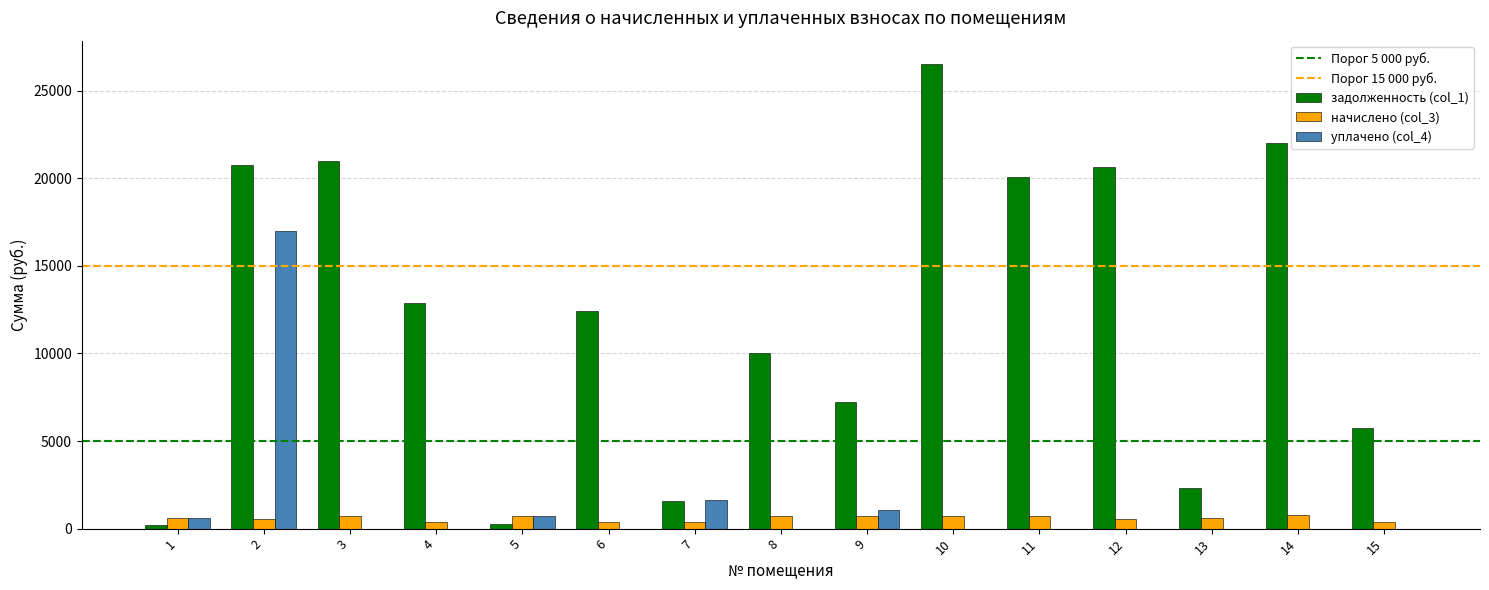

The value of уплачено (col_4) at 12 is -6206.3. True or false?

False